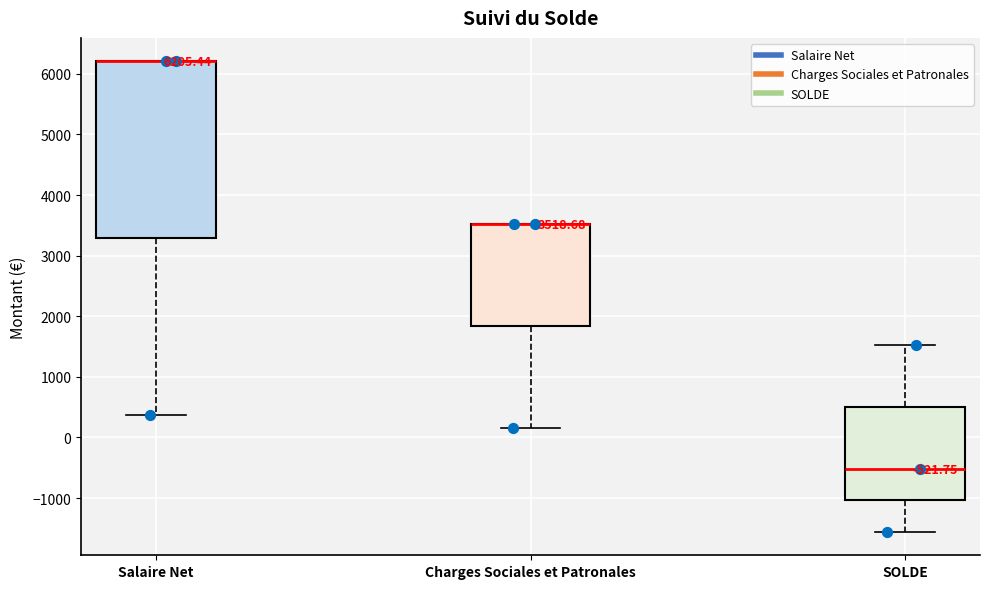

Which box is the tallest, from its lower edge to its upper edge?

Salaire Net